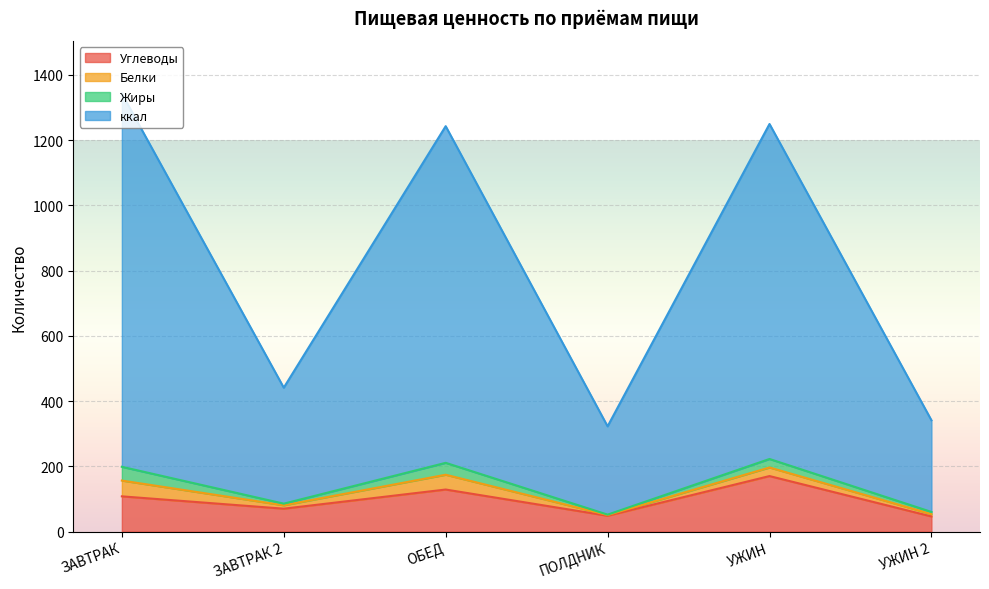

What is the highest value of the Углеводы series?

170.4